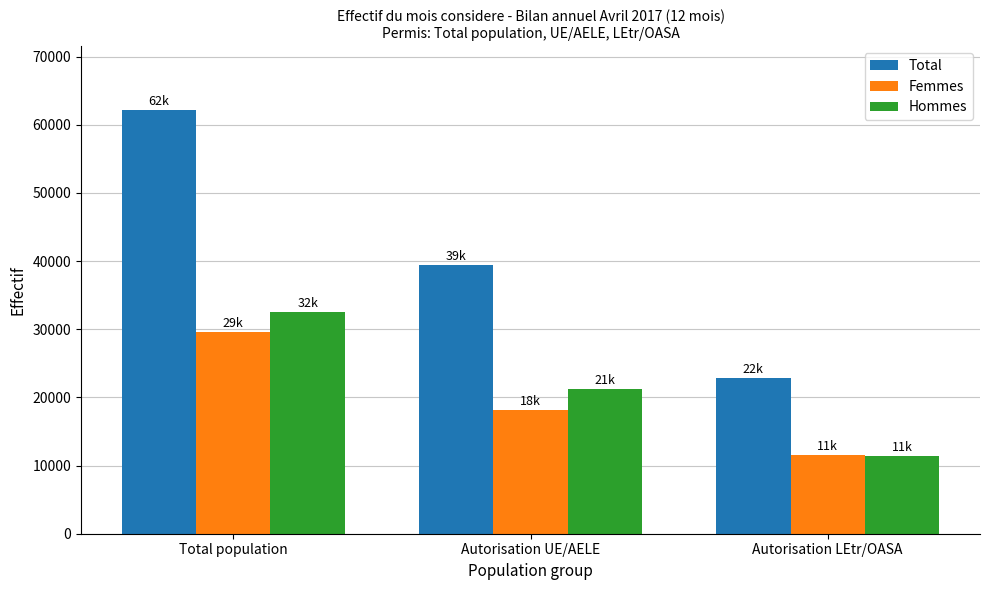

How many groups of bars are there?

3